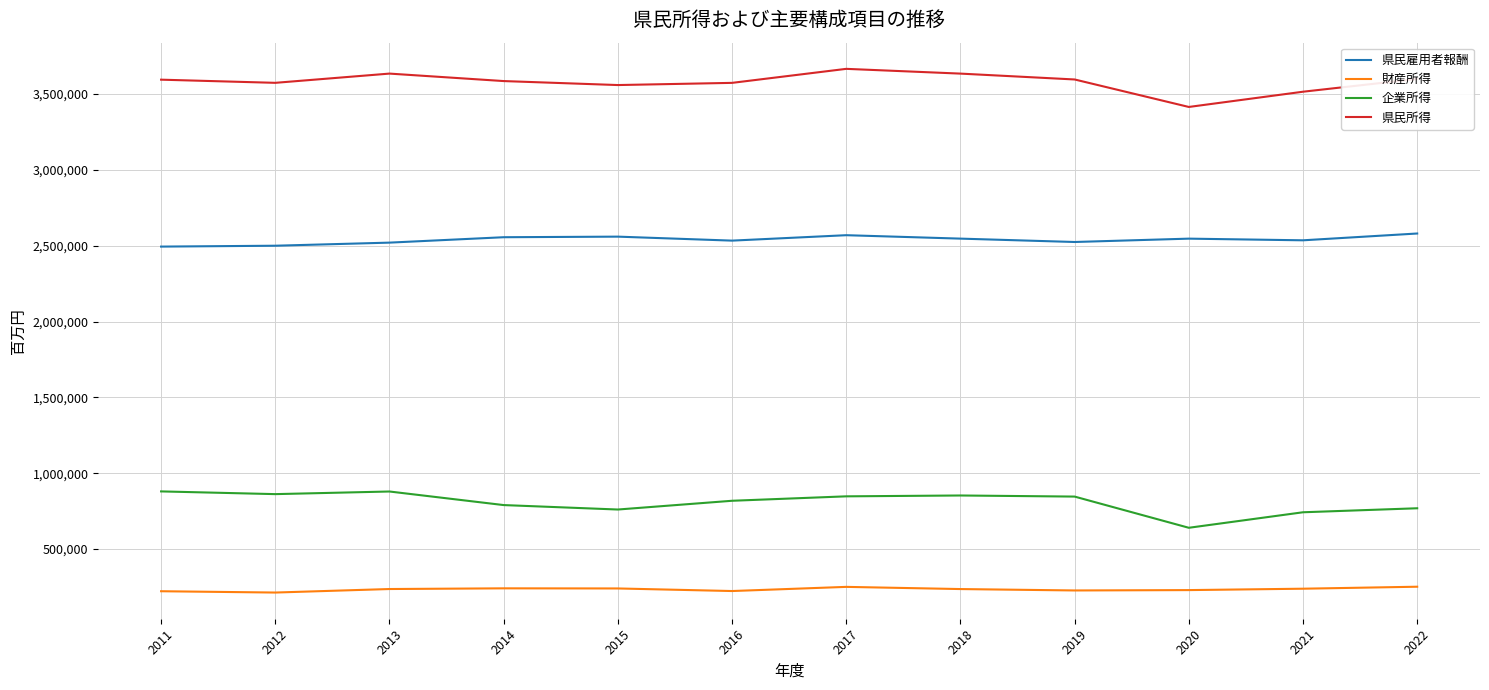

Which series has the largest total across all categories?

県民所得